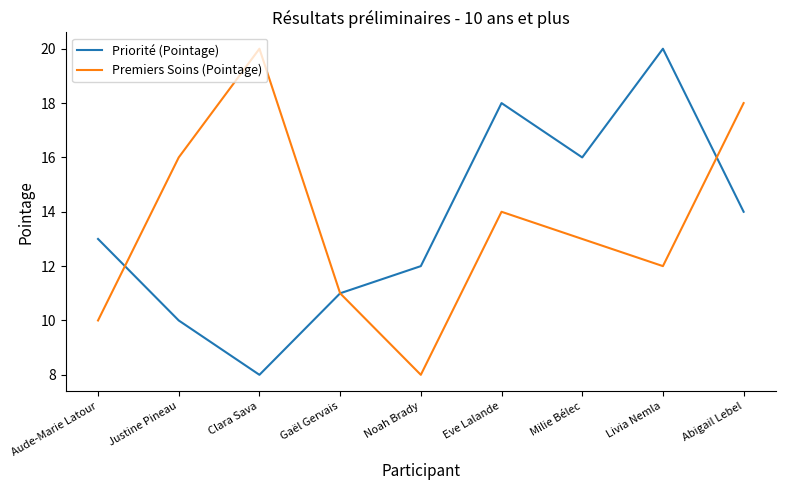

What is the lowest value of the Priorité (Pointage) series?

8